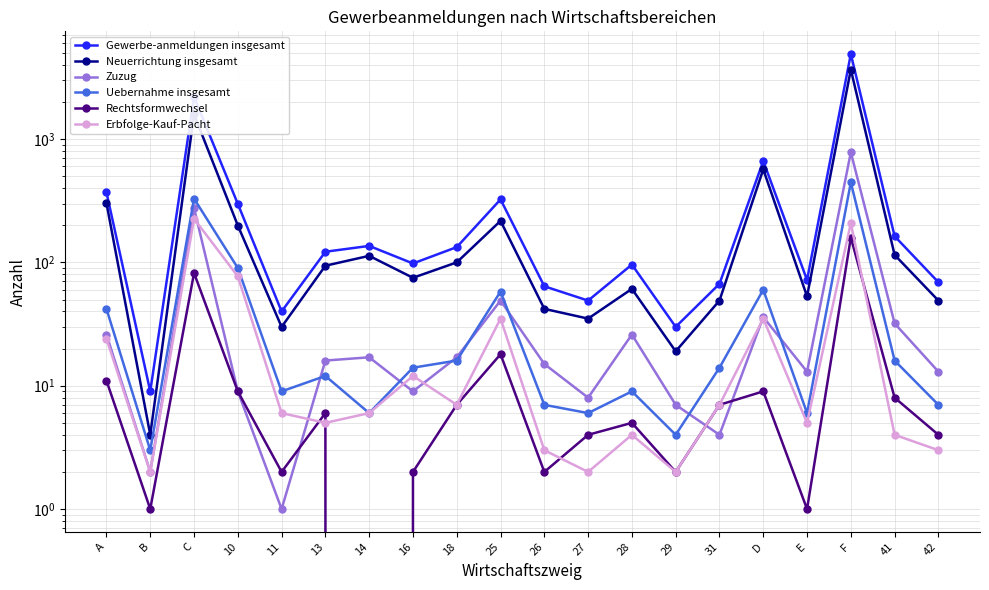

The Neuerrichtung insgesamt series shows 18 at 26. True or false?

False